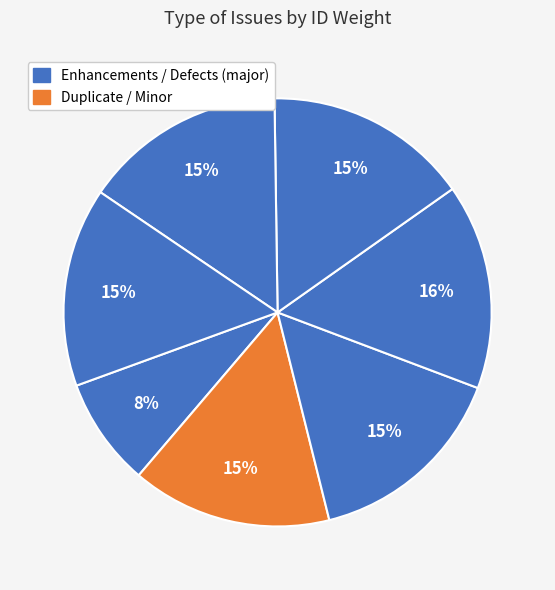

How many segments does this pie chart have?

7